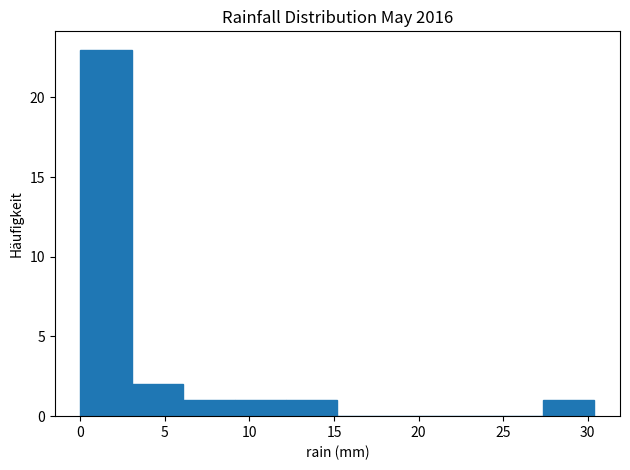

Reading left to right, list every bar in this chart as the range it spans on the x-axis followed by its height. Neither the bar edges nor the heights are printed on the chart, so give them approximately, as read against the axes.

0.0 to 3.0: 23
3.0 to 6.0: 2
6.0 to 9.0: 1
9.0 to 12.0: 1
12.0 to 15.0: 1
15.0 to 18.0: 0
18.0 to 21.5: 0
21.5 to 24.5: 0
24.5 to 27.5: 0
27.5 to 30.5: 1